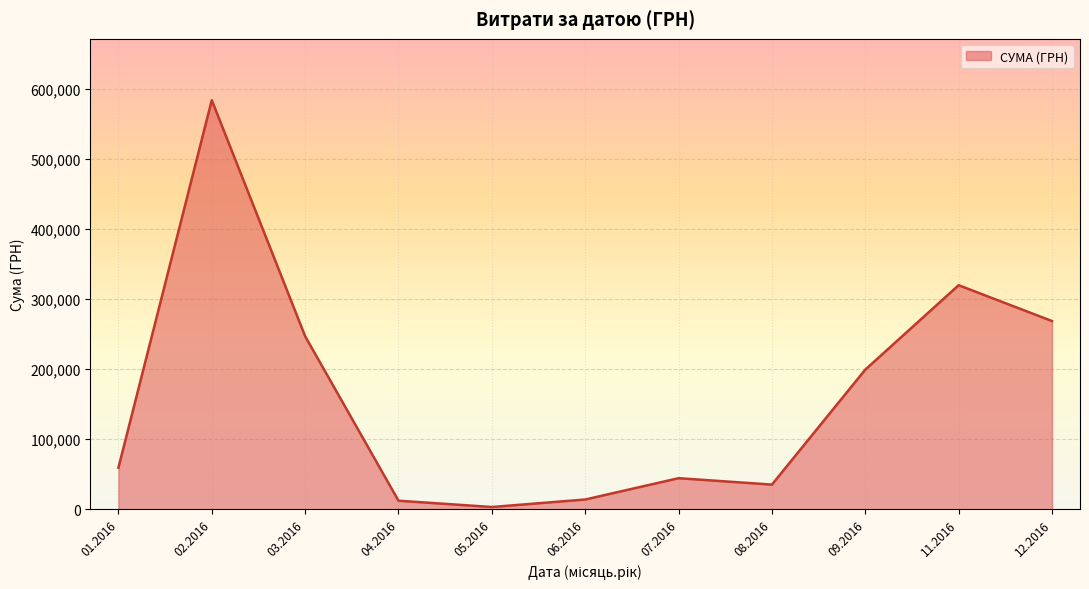

How many interior local valleys (lower than both neighbors) does the data have?

2